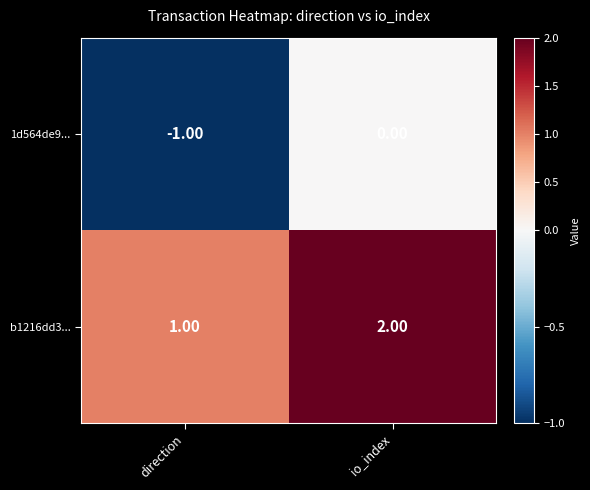

Which label corresponds to the smallest value in the chart?

direction